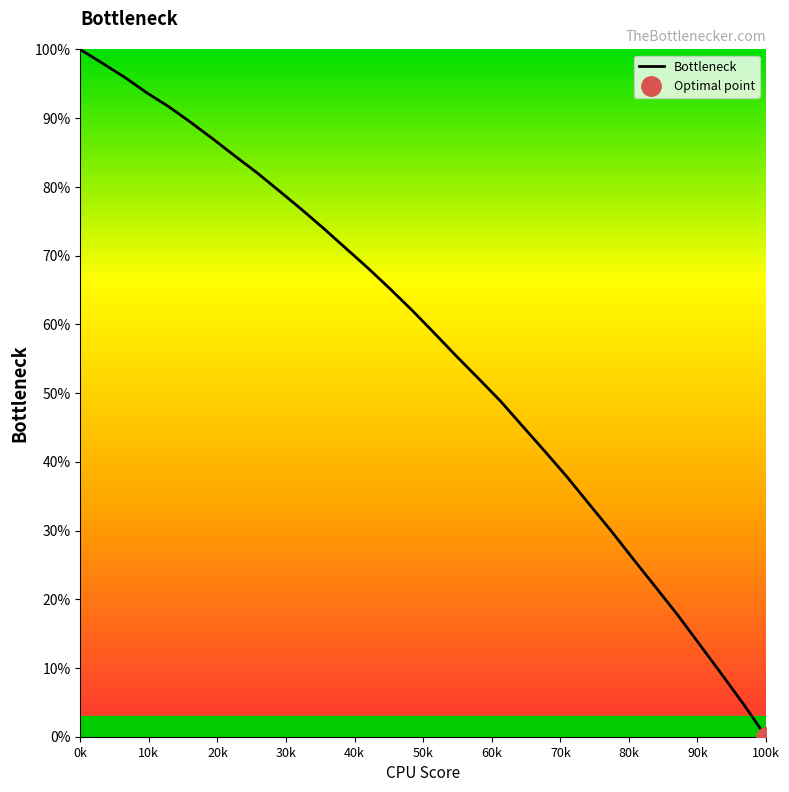

At which label does Bottleneck reach its minimum?

100k